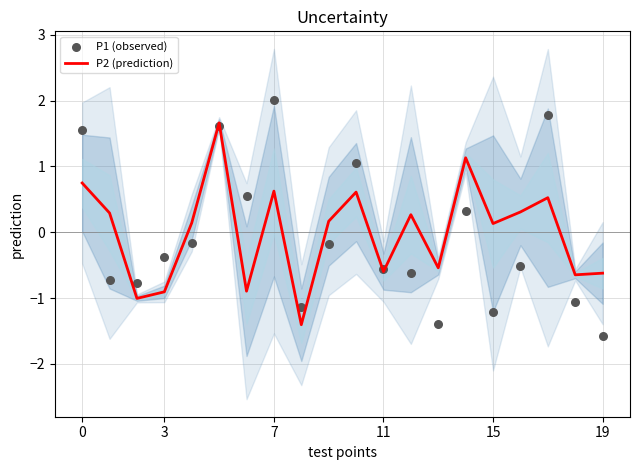

Which series has the widest spread of Y values?

P1 (observed)